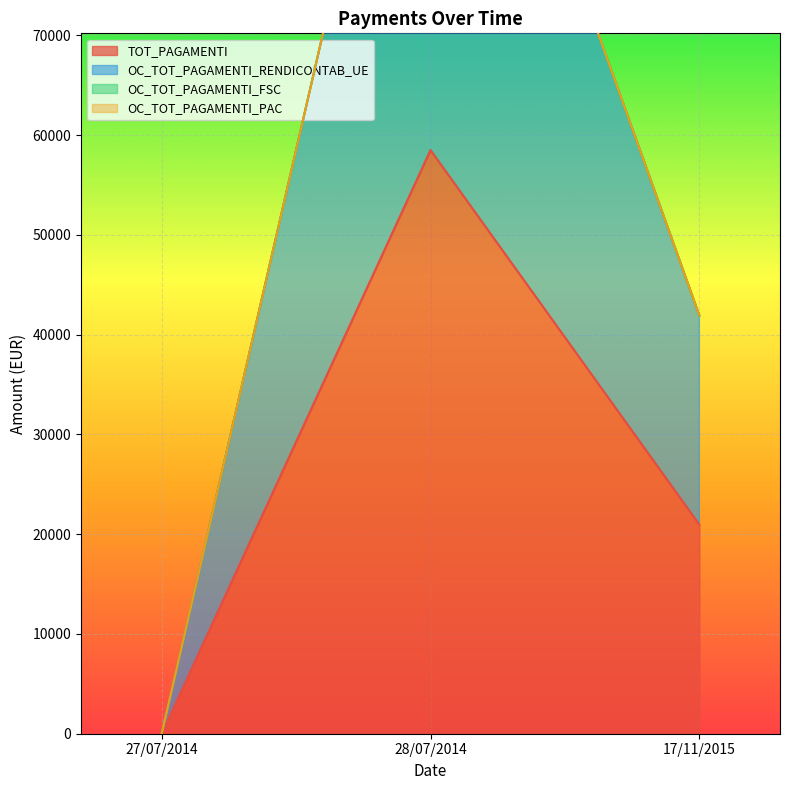

How many data points in OC_TOT_PAGAMENTI_RENDICONTAB_UE are less than 41920?

1